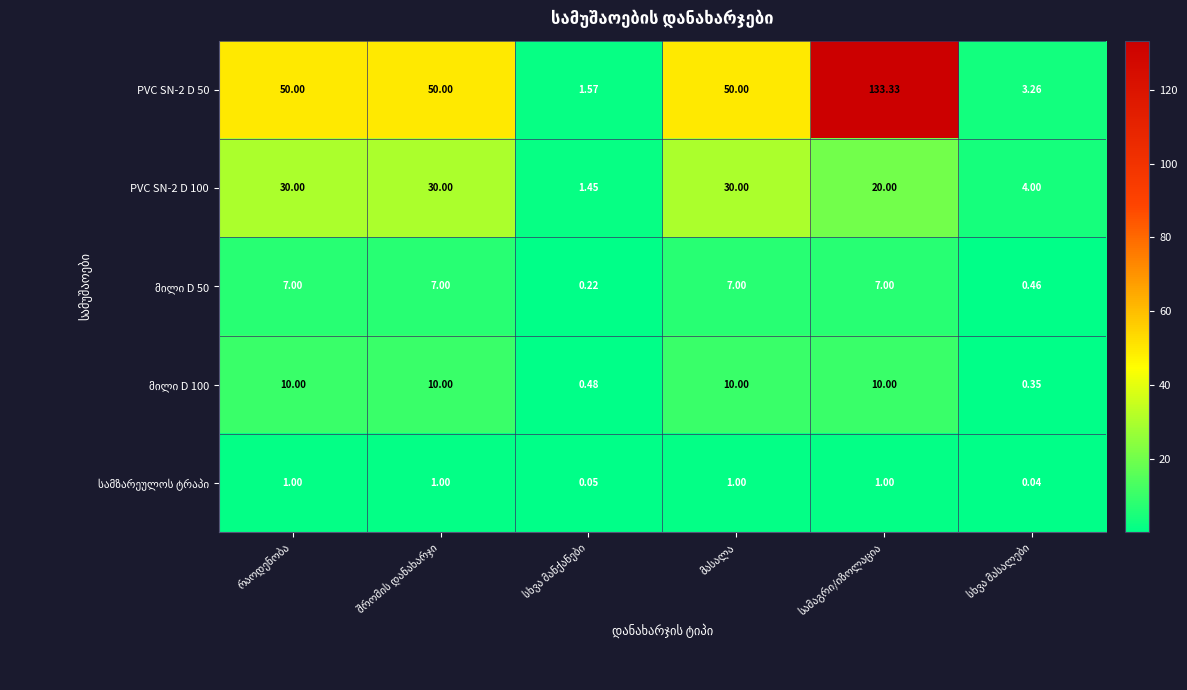

At how many categories does at least one series exceed 131?

1